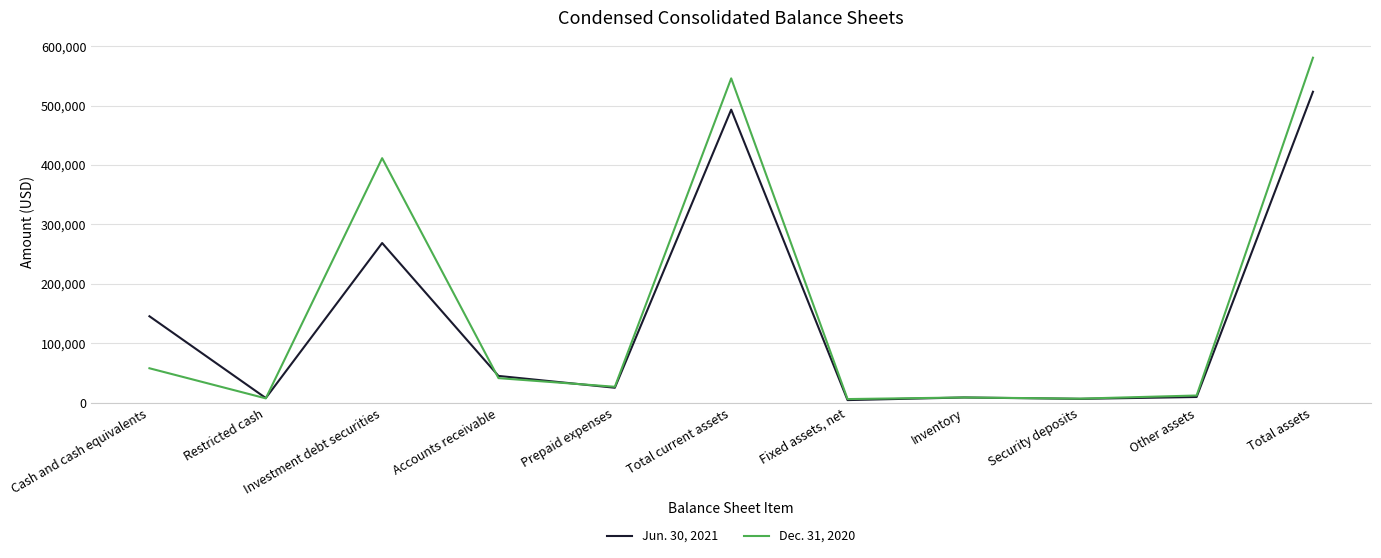

Read the Dec. 31, 2020 value at Security deposits.

7068